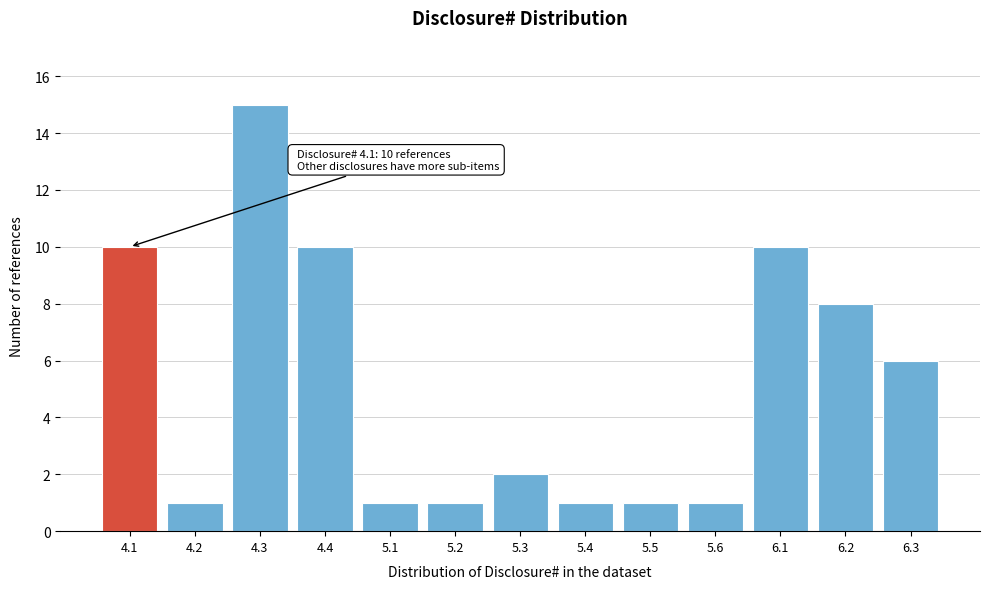

Reading left to right, transcribe all the data shown in this chart.

10	1	15	10	1	1	2	1	1	1	10	8	6